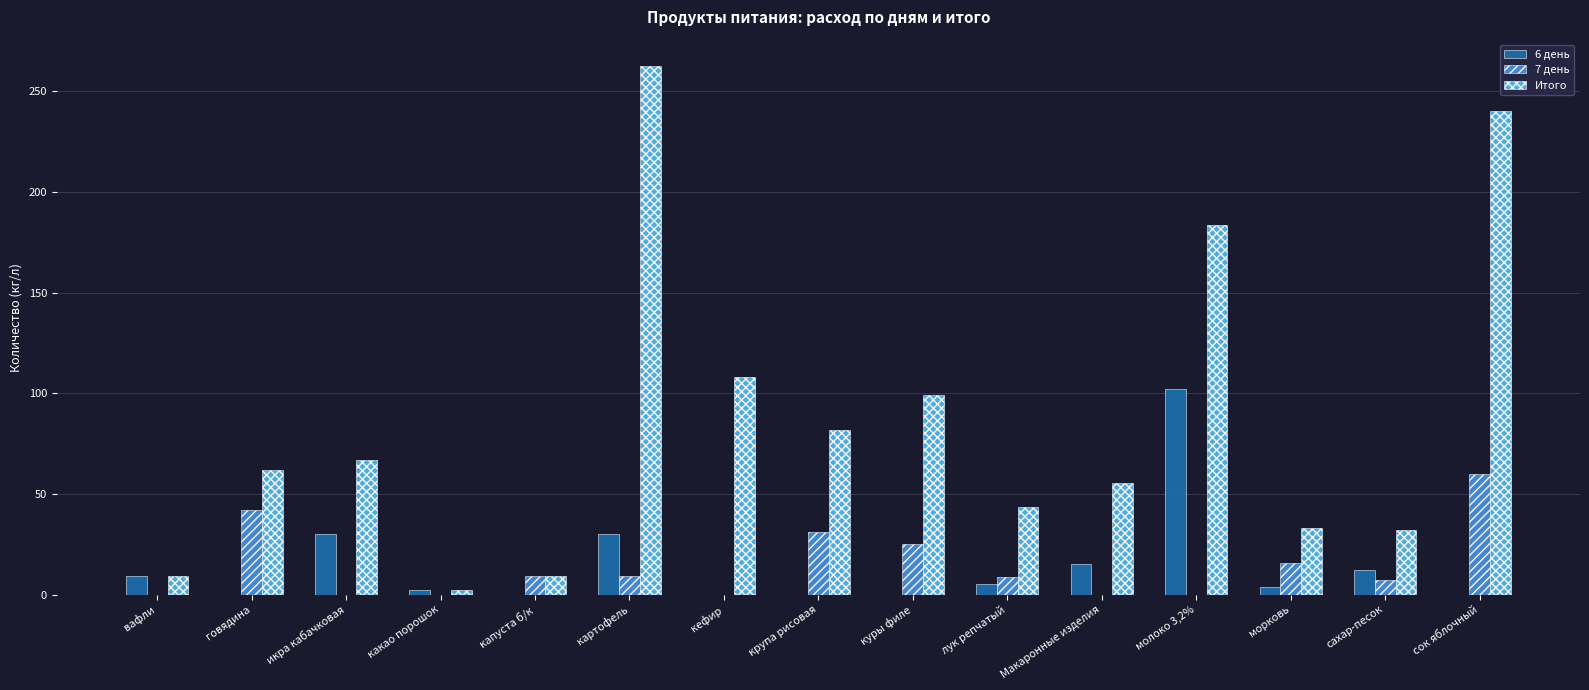

Which series has the largest total across all categories?

Итого